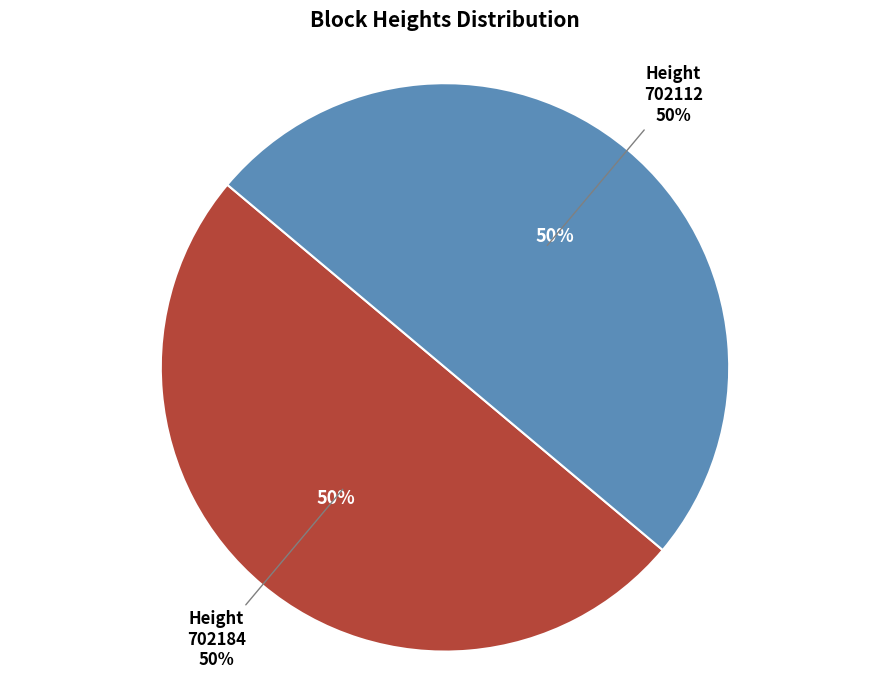

Between 702184 and 702112, which is larger?

702184